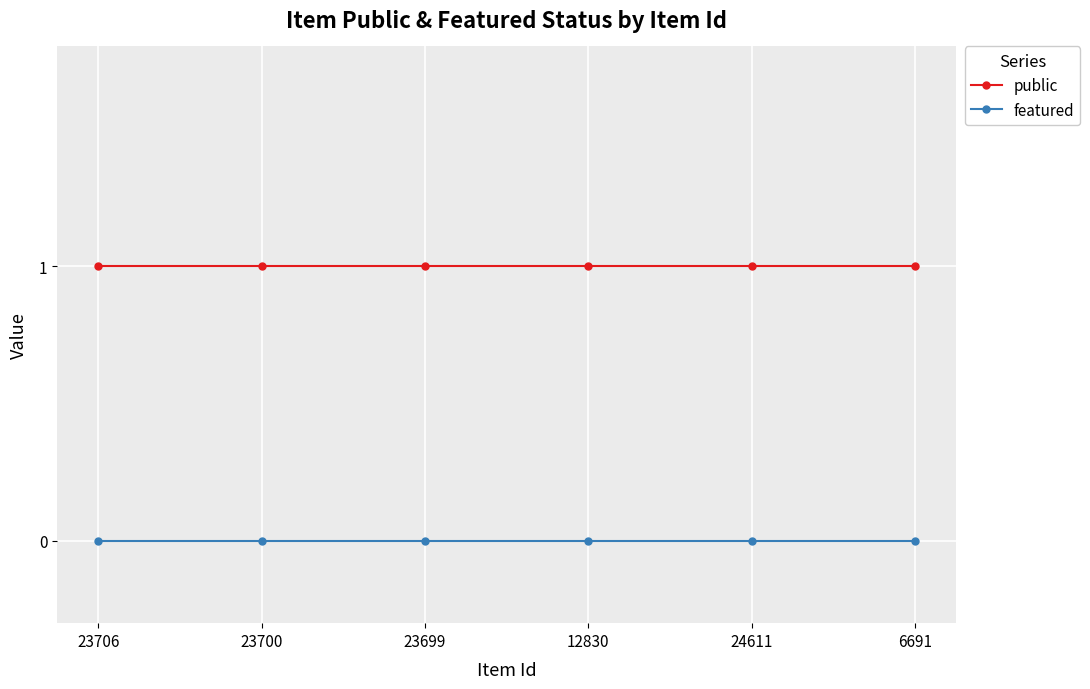

What is the total value across all series at 6691?

1